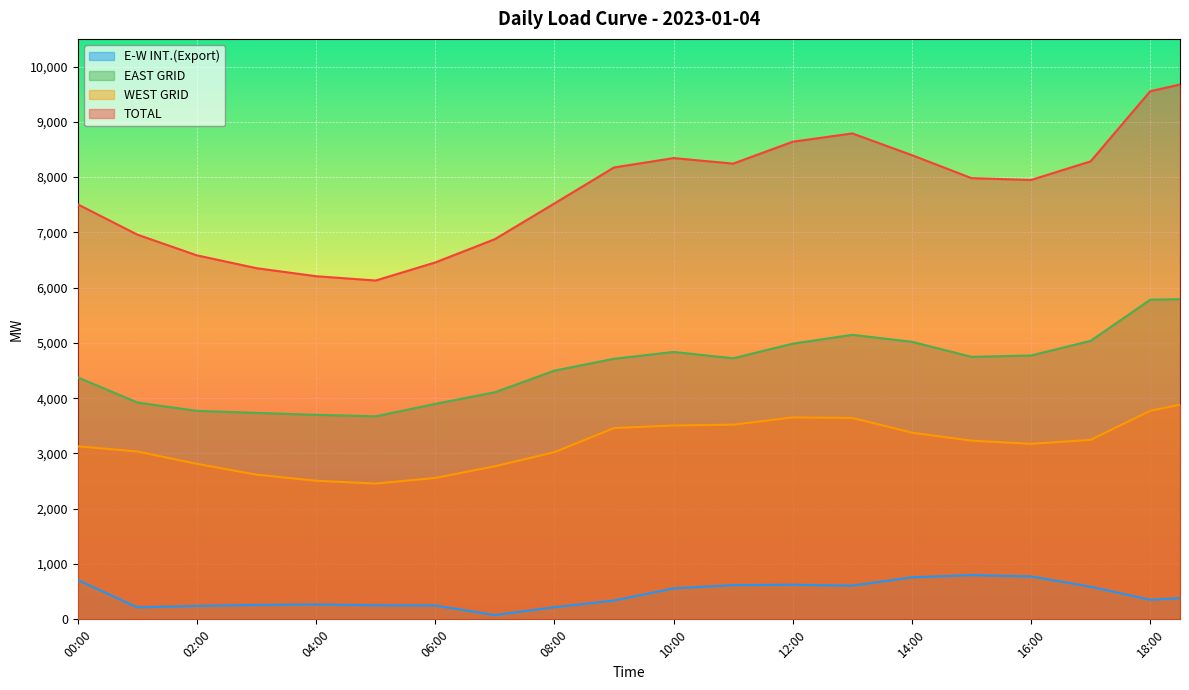

The value of WEST GRID at 14:30 is 4713.6. True or false?

False